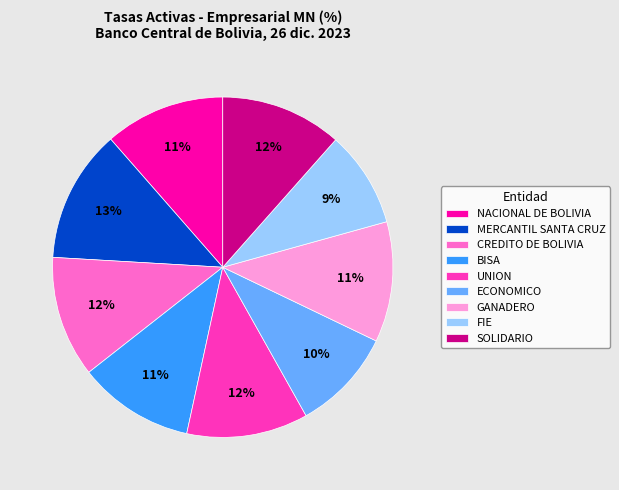

To the nearest percent, what is the average slice percentage?

11%